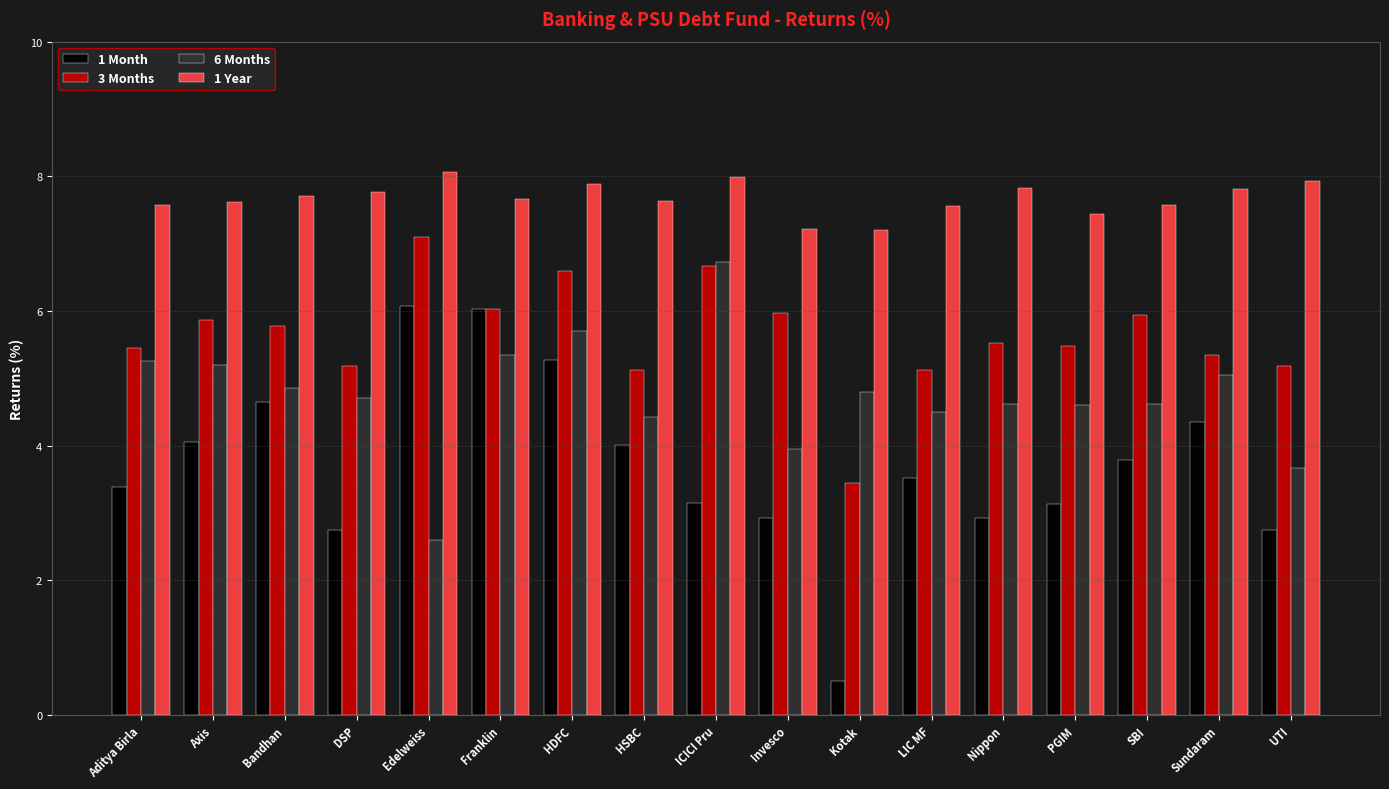

Is the value of 1 Month at HDFC greater than the value of 3 Months at SBI?

No